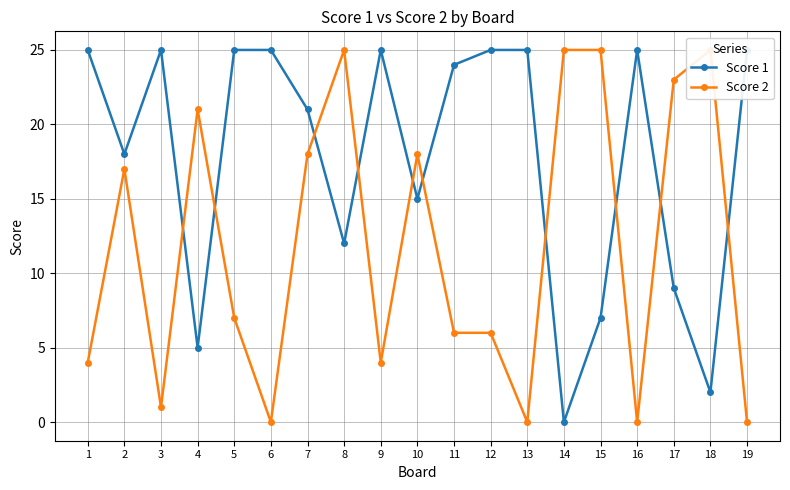

Reading left to right, what are all the values shown in this chart?

Score 1: 1=25	2=18	3=25	4=5	5=25	6=25	7=21	8=12	9=25	10=15	11=24	12=25	13=25	14=0	15=7	16=25	17=9	18=2	19=25
Score 2: 1=4	2=17	3=1	4=21	5=7	6=0	7=18	8=25	9=4	10=18	11=6	12=6	13=0	14=25	15=25	16=0	17=23	18=25	19=0